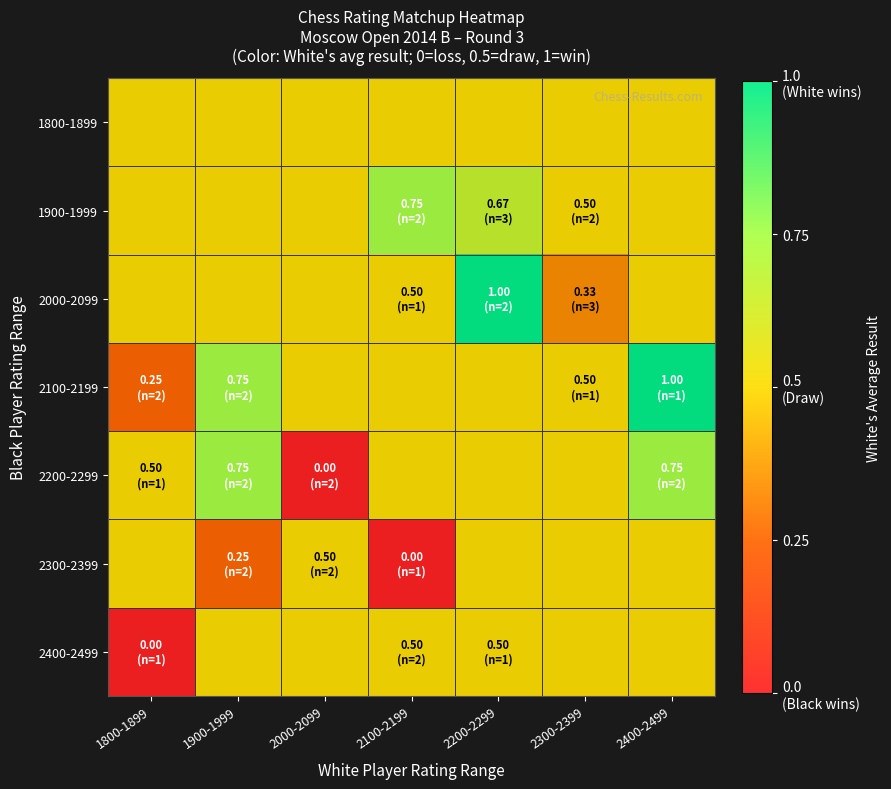

Reading right to left, list all the values displayed in this chart.

1800-1899: 2400-2499=0.5	2300-2399=0.5	2200-2299=0.5	2100-2199=0.5	2000-2099=0.5	1900-1999=0.5	1800-1899=0.5
1900-1999: 2400-2499=0.5	2300-2399=0.5	2200-2299=0.7	2100-2199=0.8	2000-2099=0.5	1900-1999=0.5	1800-1899=0.5
2000-2099: 2400-2499=0.5	2300-2399=0.3	2200-2299=1.0	2100-2199=0.5	2000-2099=0.5	1900-1999=0.5	1800-1899=0.5
2100-2199: 2400-2499=1.0	2300-2399=0.5	2200-2299=0.5	2100-2199=0.5	2000-2099=0.5	1900-1999=0.8	1800-1899=0.2
2200-2299: 2400-2499=0.8	2300-2399=0.5	2200-2299=0.5	2100-2199=0.5	2000-2099=0.0	1900-1999=0.8	1800-1899=0.5
2300-2399: 2400-2499=0.5	2300-2399=0.5	2200-2299=0.5	2100-2199=0.0	2000-2099=0.5	1900-1999=0.2	1800-1899=0.5
2400-2499: 2400-2499=0.5	2300-2399=0.5	2200-2299=0.5	2100-2199=0.5	2000-2099=0.5	1900-1999=0.5	1800-1899=0.0